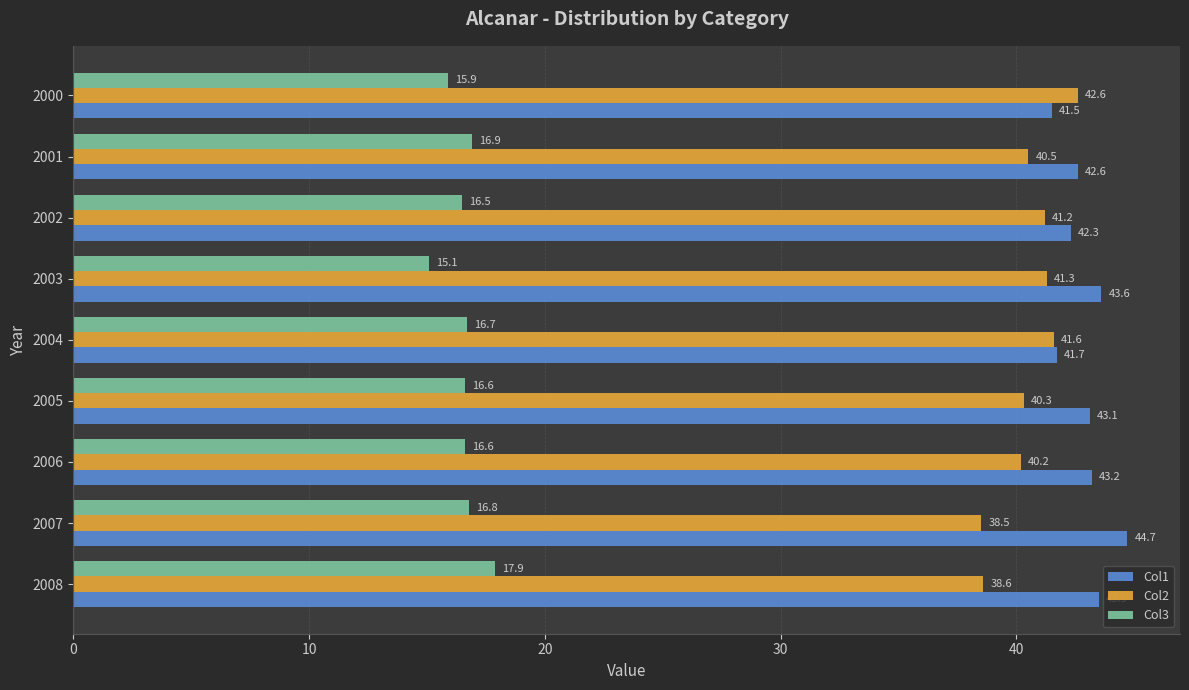

What is the spread (max minus min) of values at 2000?

26.7